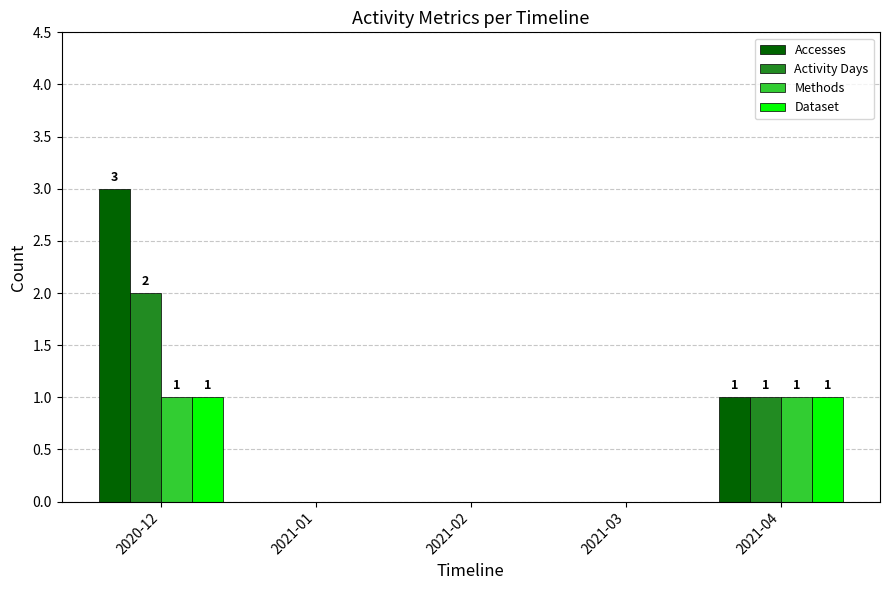

How many data points does each series have?

5